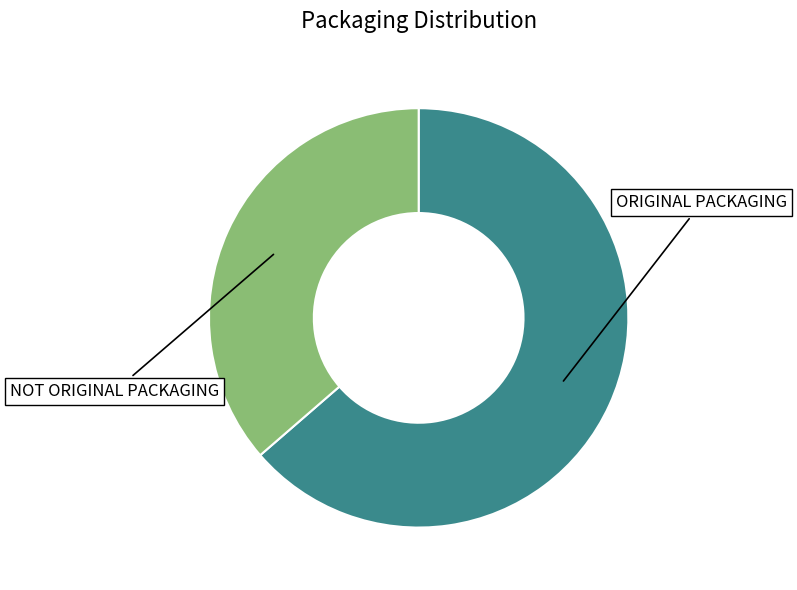

Is it true that ORIGINAL PACKAGING is 72% of the pie?

False